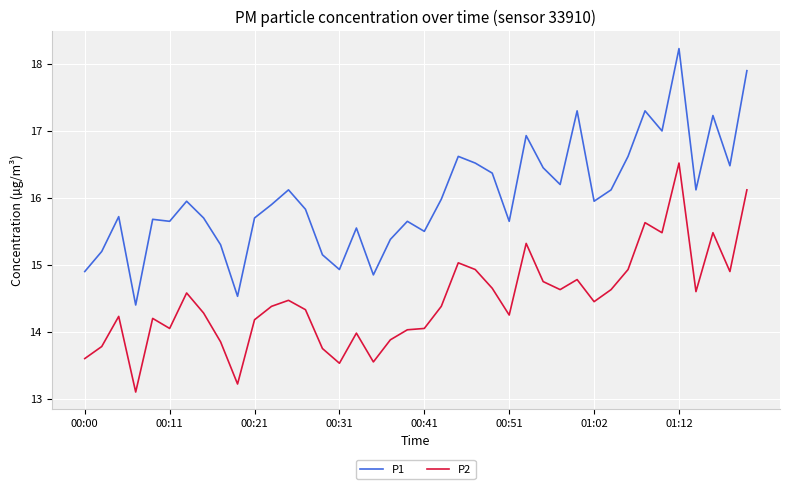

Rank the series by their average value, from lowest to highest.

P2, P1